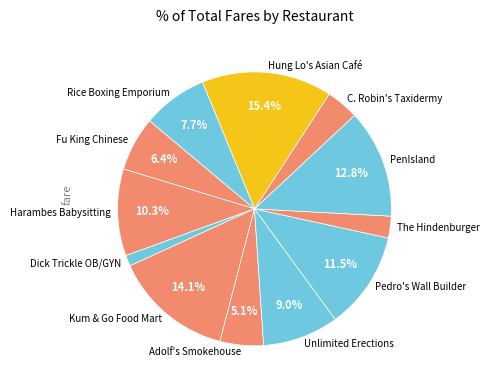

How much of the chart is everything except Pedro's Wall Builder?

88.5%